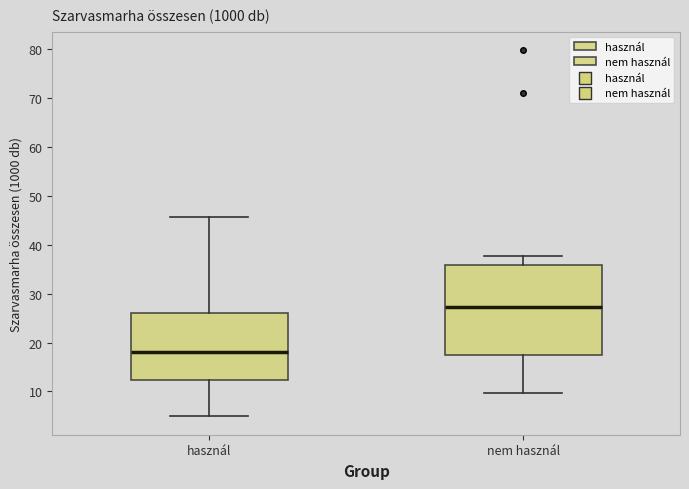

Reading left to right, read every box against the y-axis: the position of its median line, the range the box covers, and the ends of its whiskers. The values are not printed on the chart, so give them approximately, as read against the axis.

használ: median 18, box 12 to 26, whiskers 5 to 46
nem használ: median 27, box 17 to 36, whiskers 10 to 38